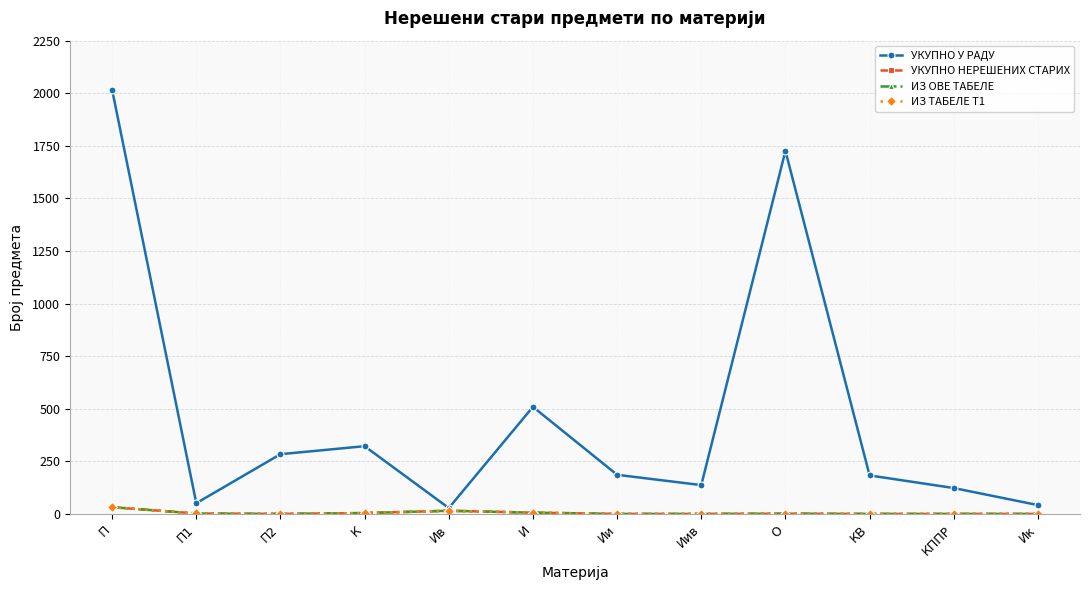

Is this an area chart (filled region under the line)?

No